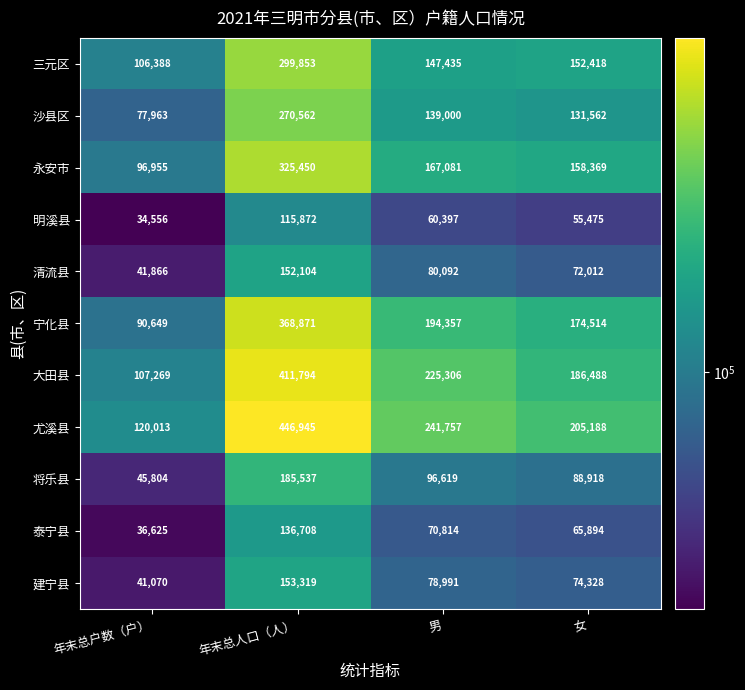

What is the sum of the 将乐县 values at 女 and 男?

185537